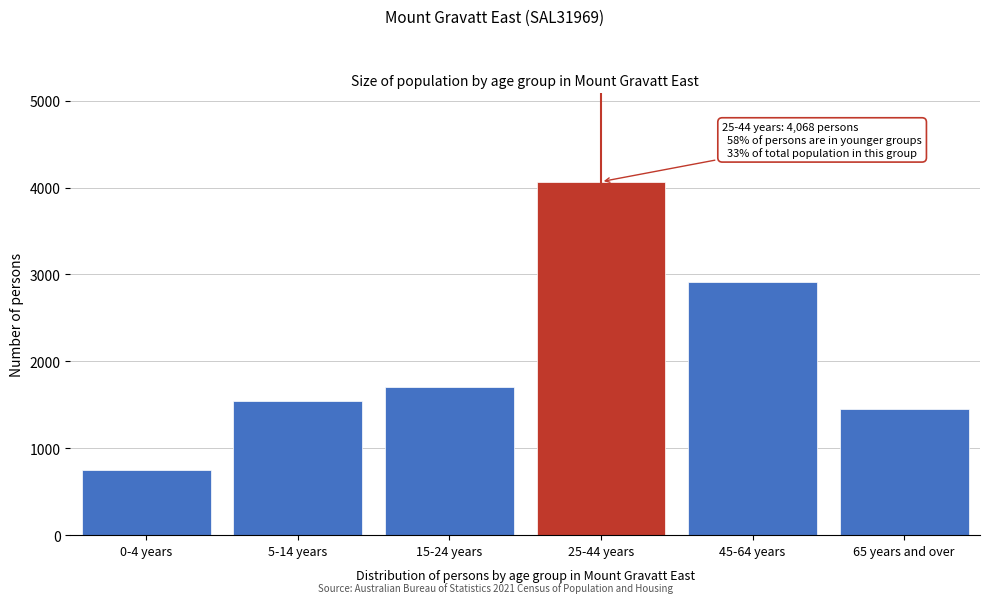

Reading left to right, extract all data points from this chart.

750	1544	1700	4068	2916	1447